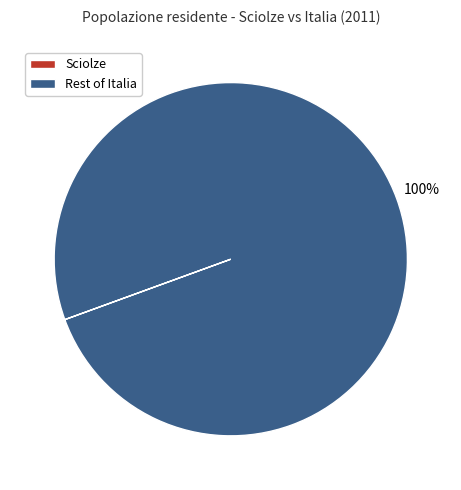

The Rest of Italia slice represents 95% of the pie. True or false?

False